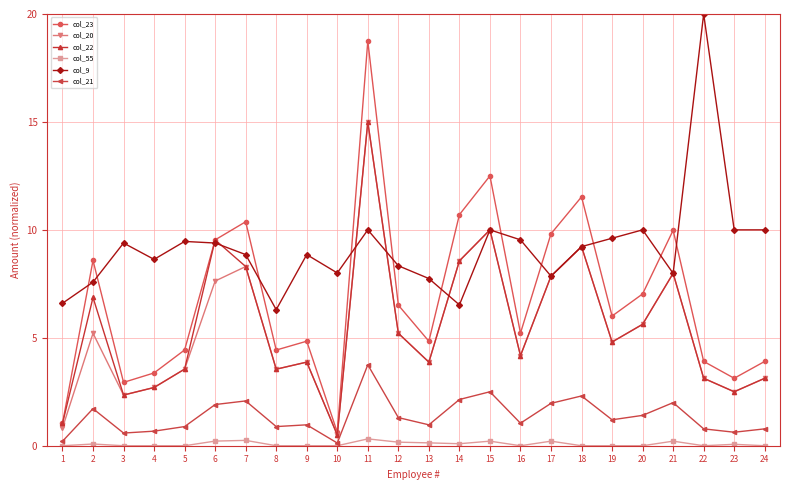

Which series has the largest total across all categories?

col_9